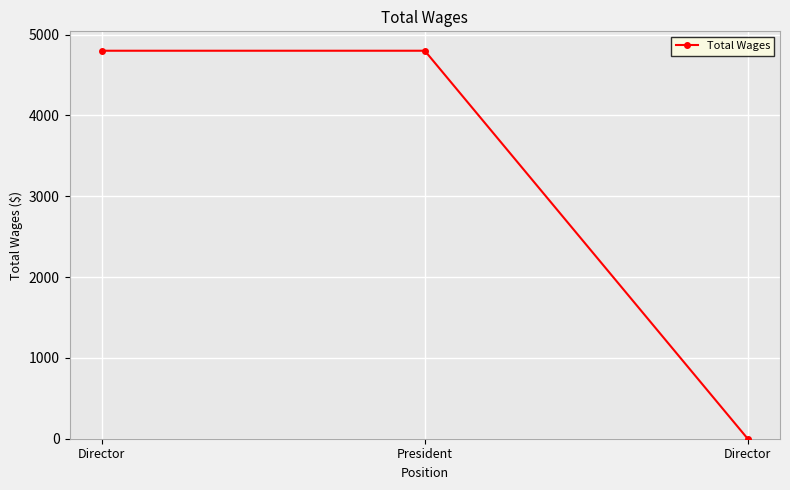

Does the chart have visible grid lines?

Yes